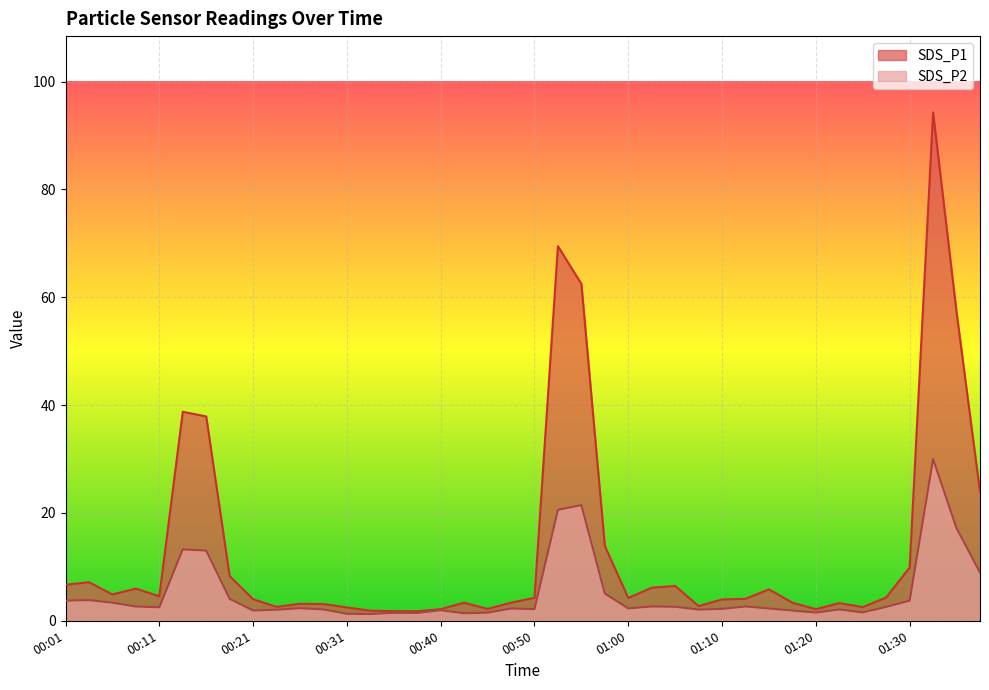

What is the difference between the maximum and second lowest values in the SDS_P1 series?

92.5